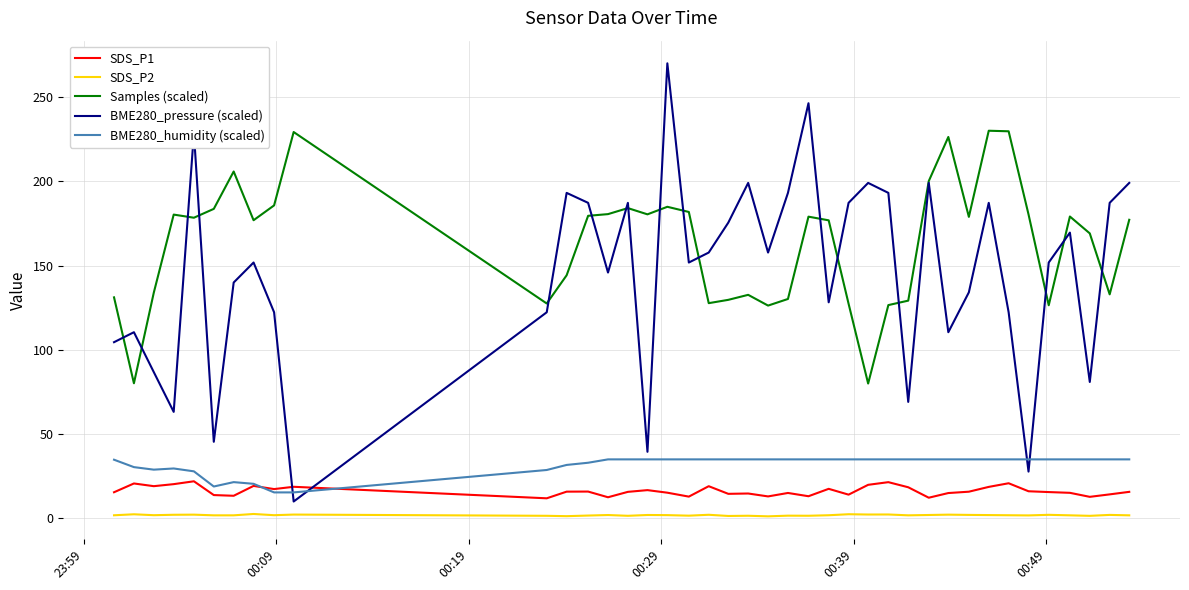

Does the chart have visible grid lines?

Yes